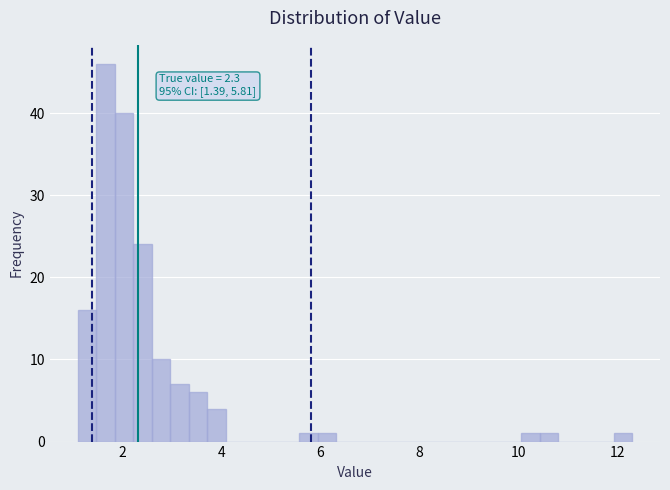

Read against the x-axis, roughly where is the centre of the tallest bar?

1.6